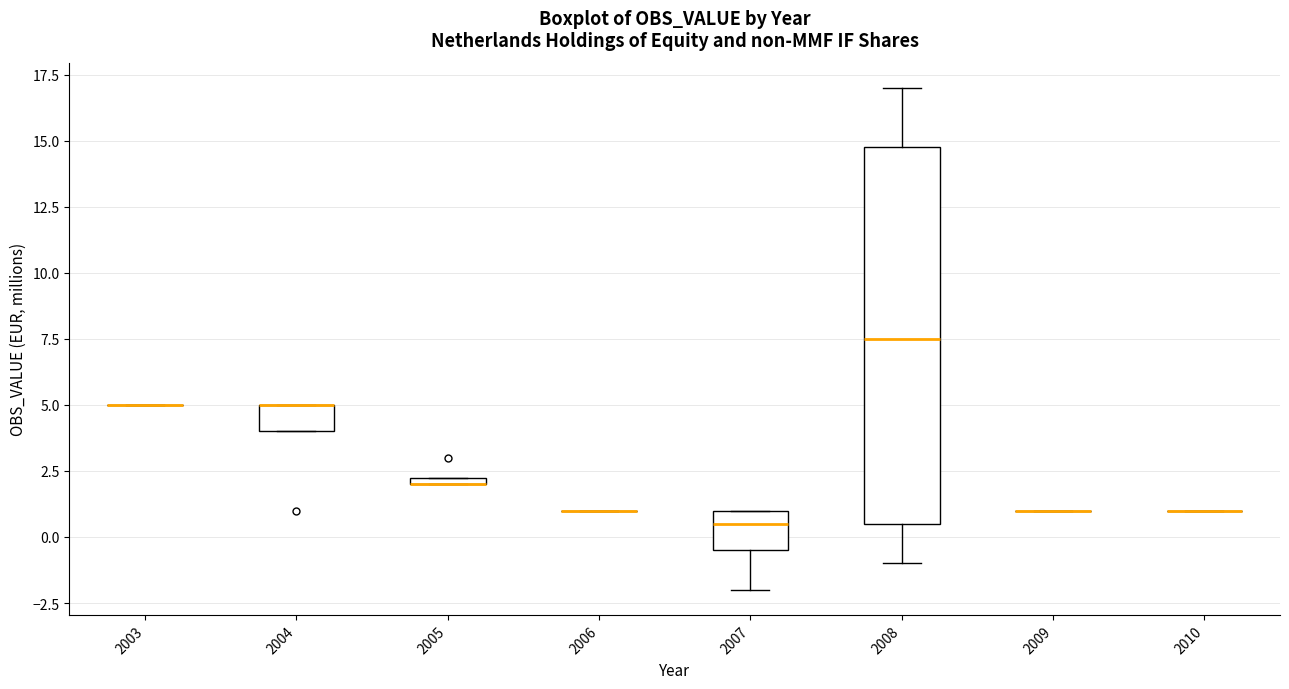

Comparing the boxes themselves (not the whiskers), which one is the tallest?

2008